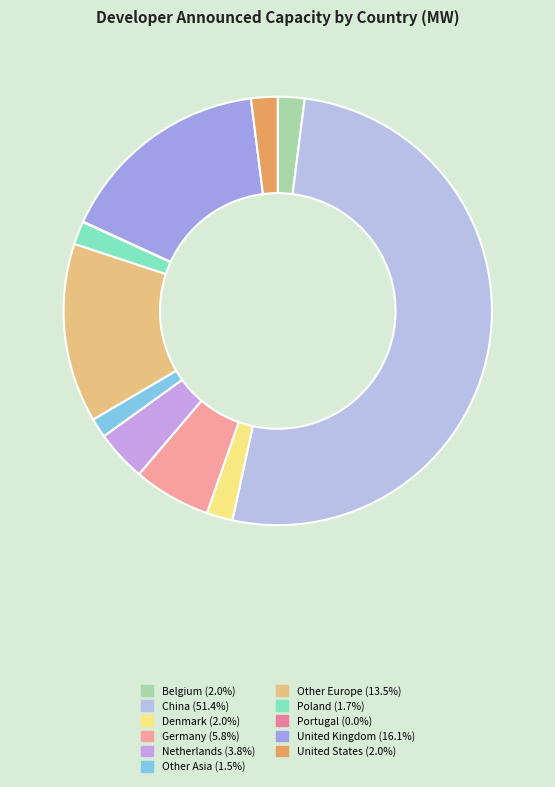

Rank the categories by value from lowest to highest.

Portugal, Other Asia, Poland, Denmark, United States, Belgium, Netherlands, Germany, Other Europe, United Kingdom, China